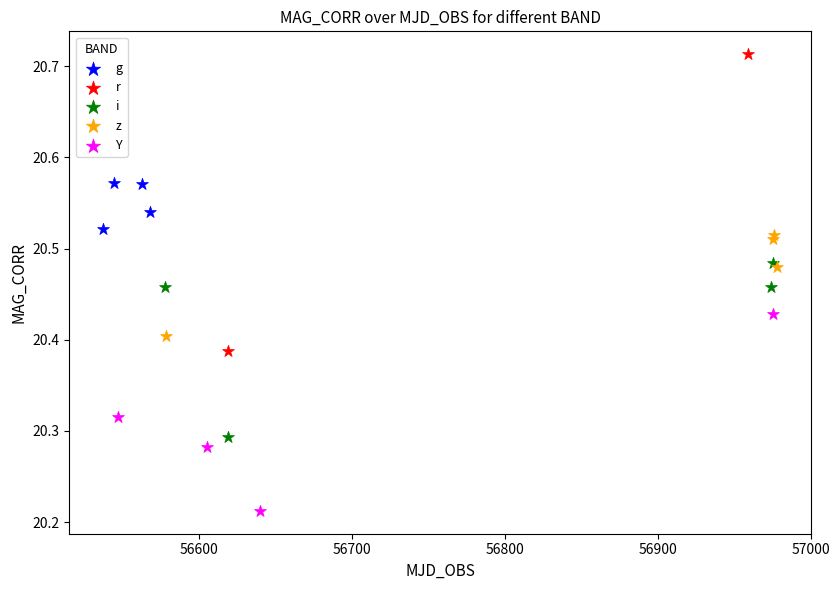

Which series contains the highest Y value?

r